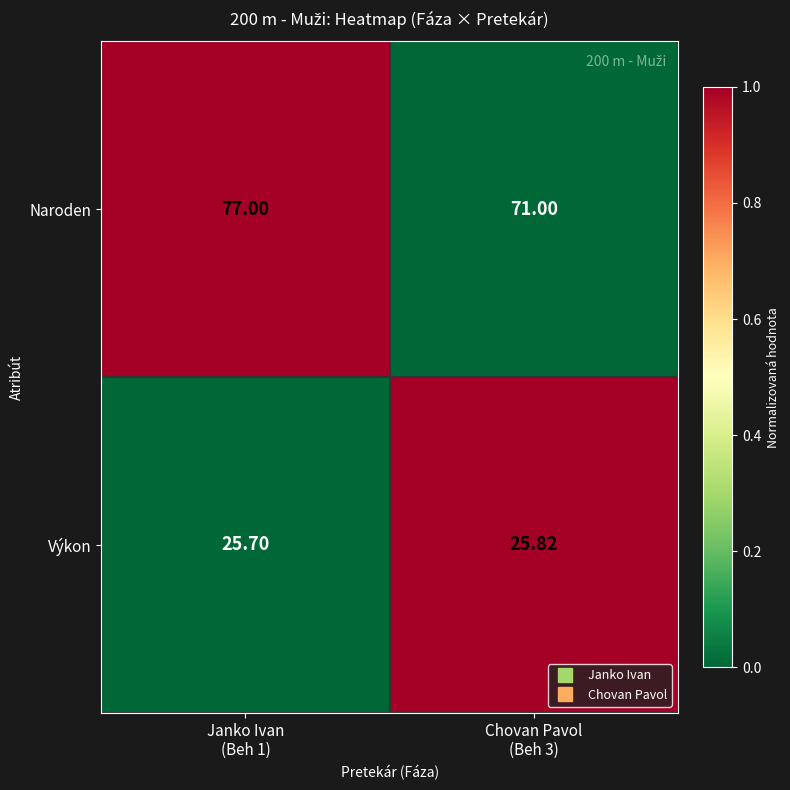

Rank the series by their average value, from lowest to highest.

Výkon, Naroden